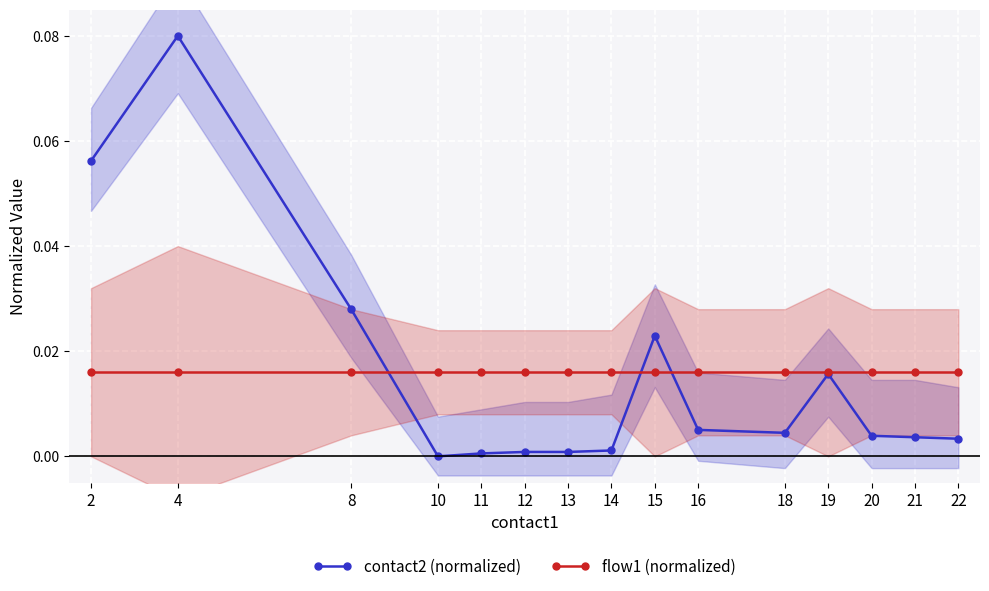

At how many categories does at least one series exceed 0?

15